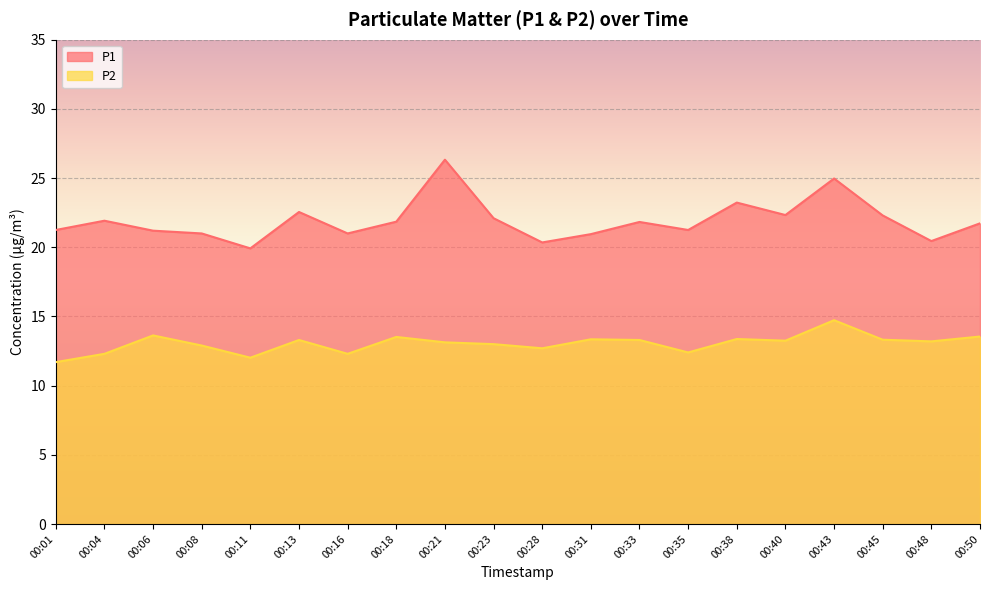

At which label is P1 closest to 23?

00:38